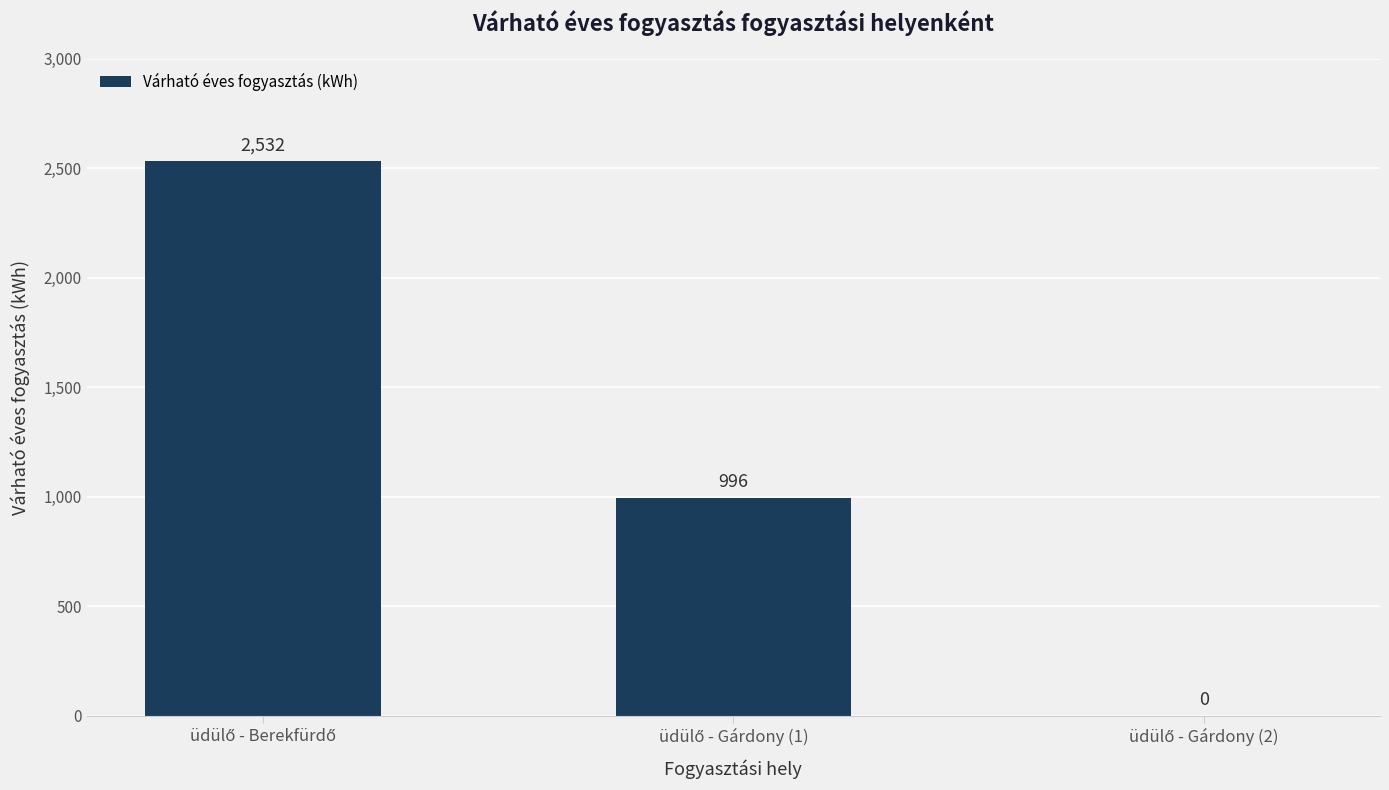

How many values are between 0 and 2532?

3